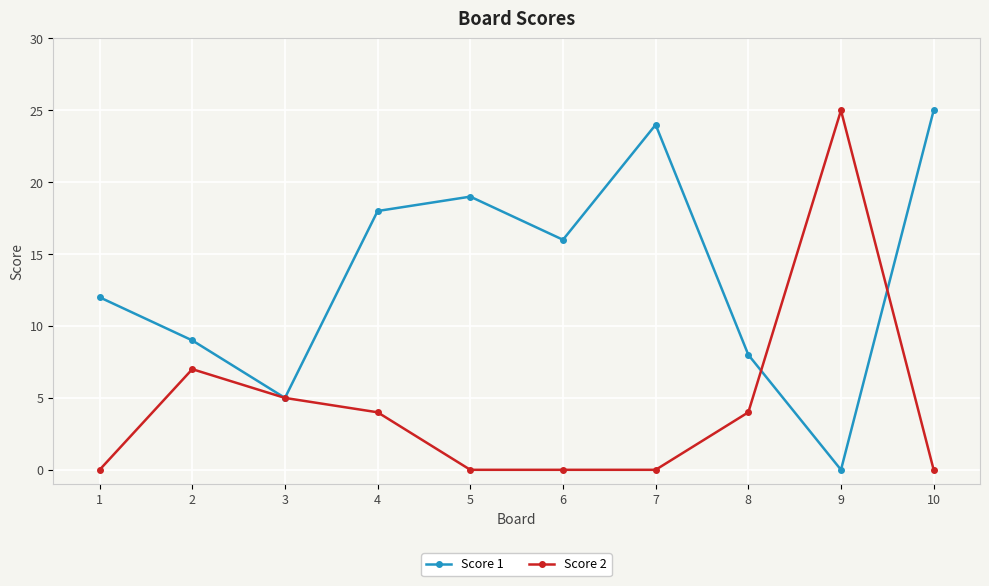

What is the sum of all Score 2 values?

45